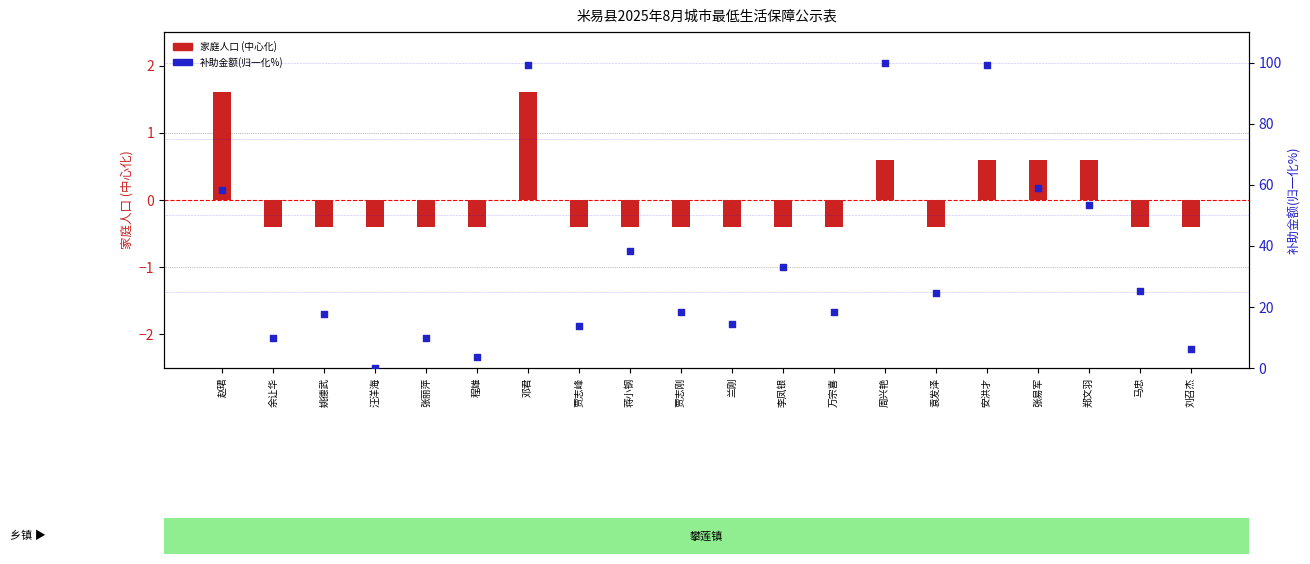

Which series reaches the minimum Y coordinate?

家庭人口 (中心化)